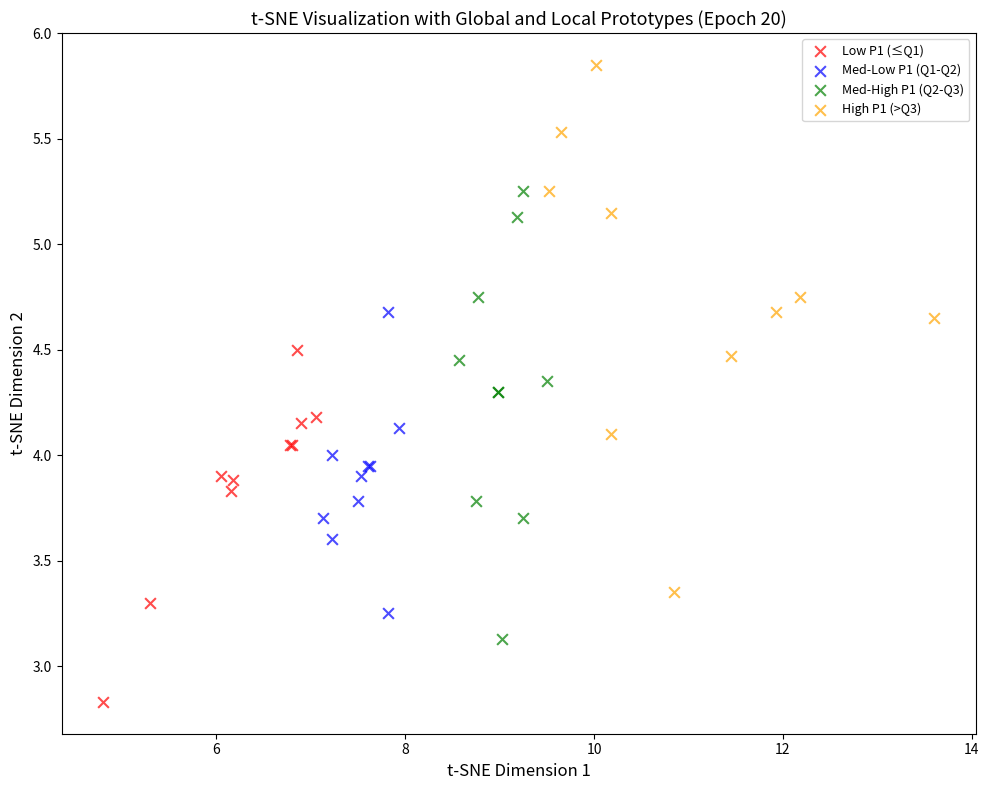

Which series has the largest Y range (max minus min)?

High P1 (>Q3)